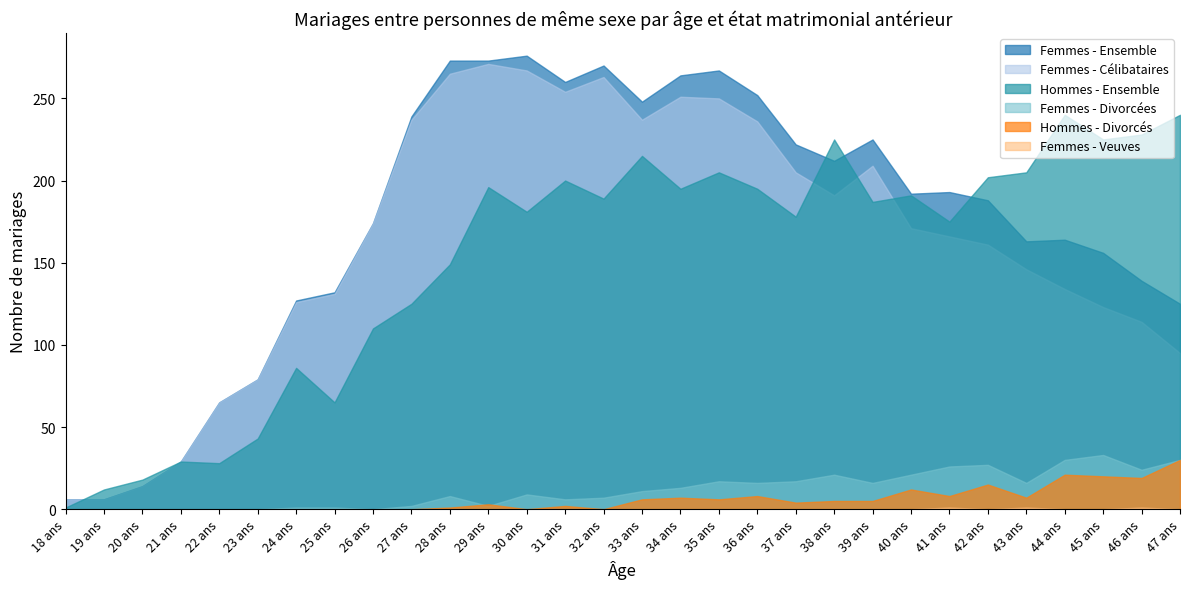

True or false: Femmes - Célibataires and Femmes - Divorcées cross at least once.

False